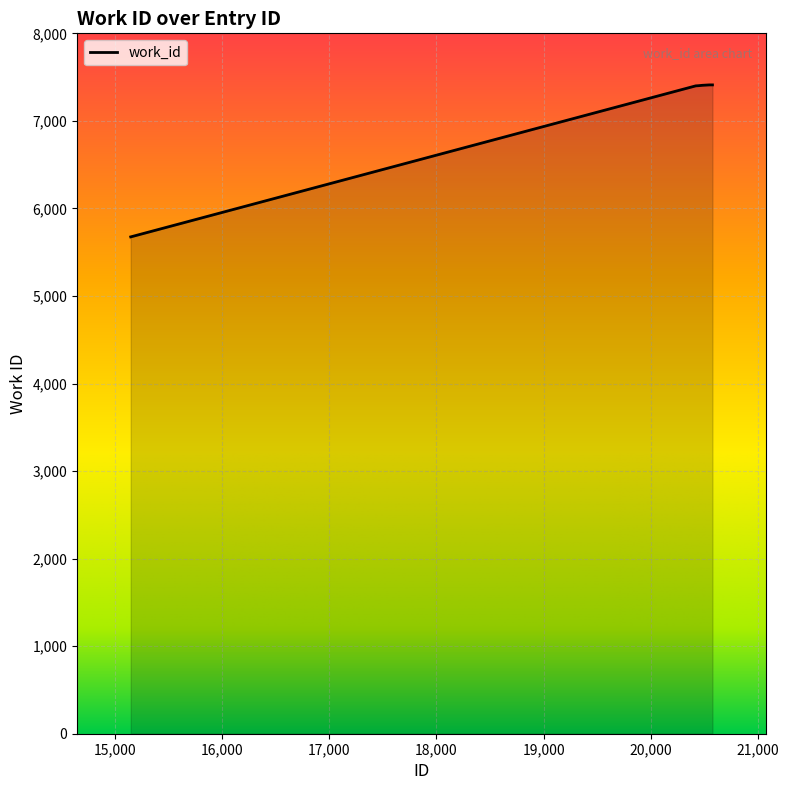

What is the maximum value shown in the chart?

7411